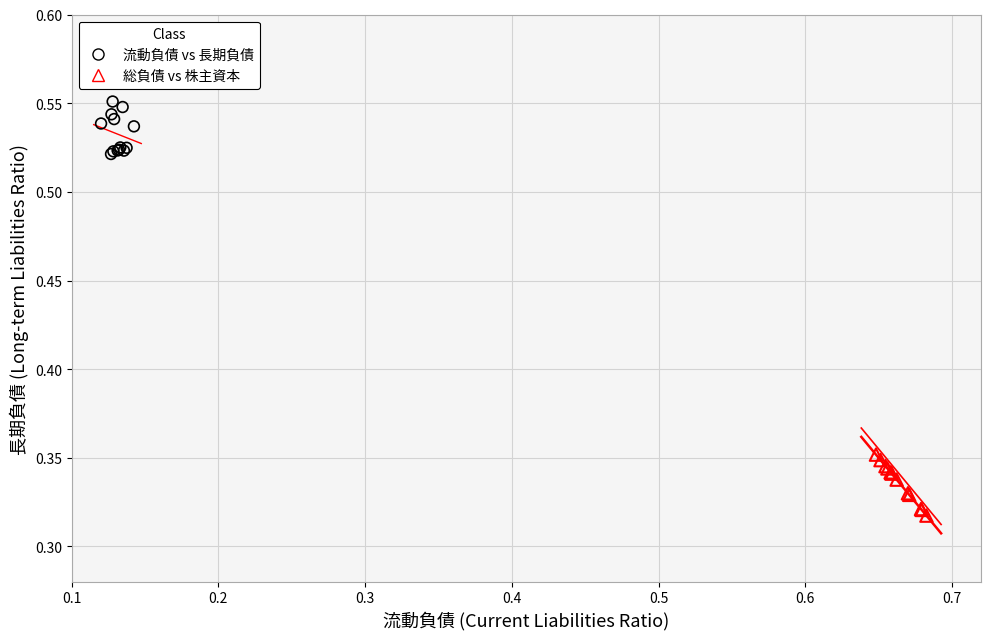

Which series contains the lowest Y value?

総負債 vs 株主資本